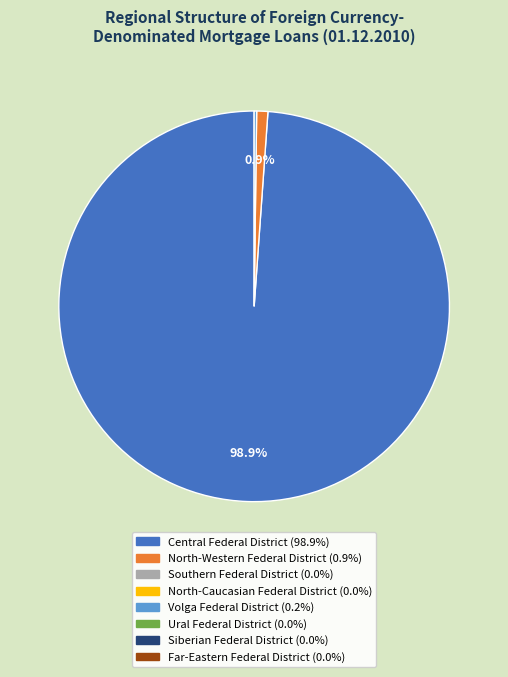

Is there a majority slice in this chart?

Yes